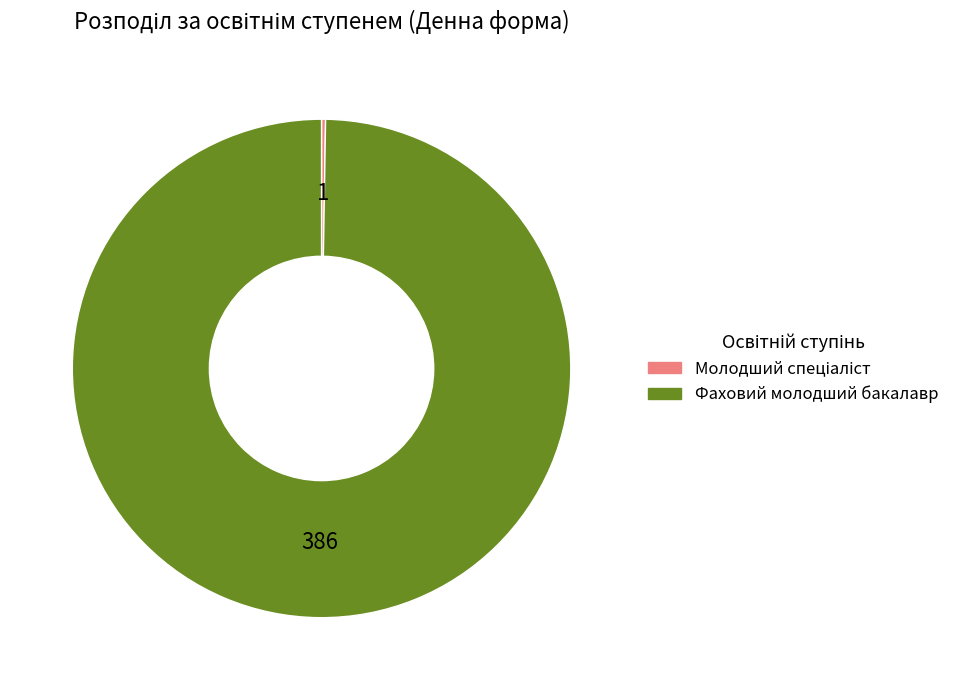

Does any single category account for the majority?

Yes